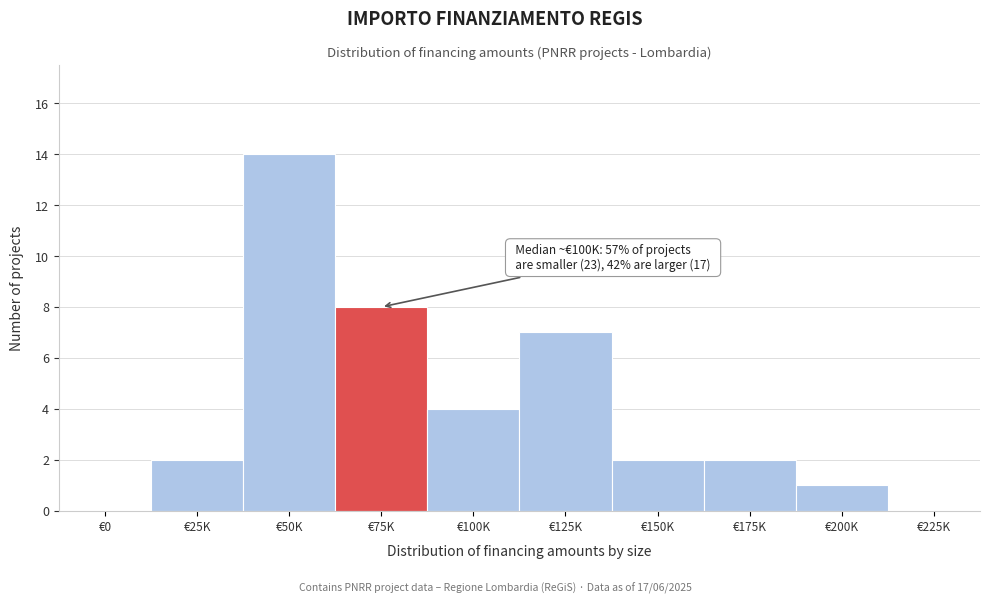

Reading left to right, transcribe all the data shown in this chart.

€0=0	€25K=2	€50K=14	€75K=8	€100K=4	€125K=7	€150K=2	€175K=2	€200K=1	€225K=0